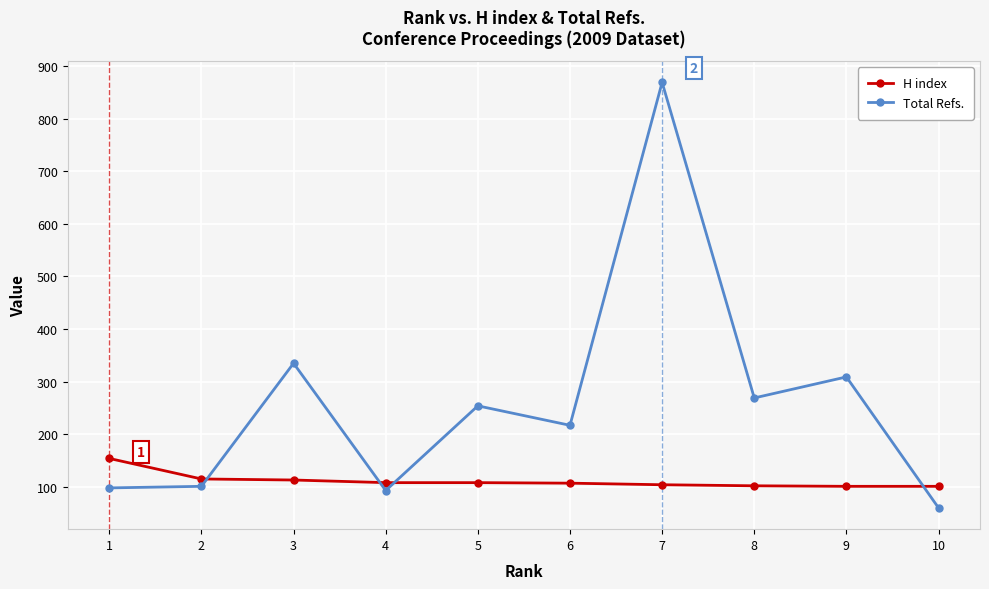

At how many categories does at least one series exceed 510?

1